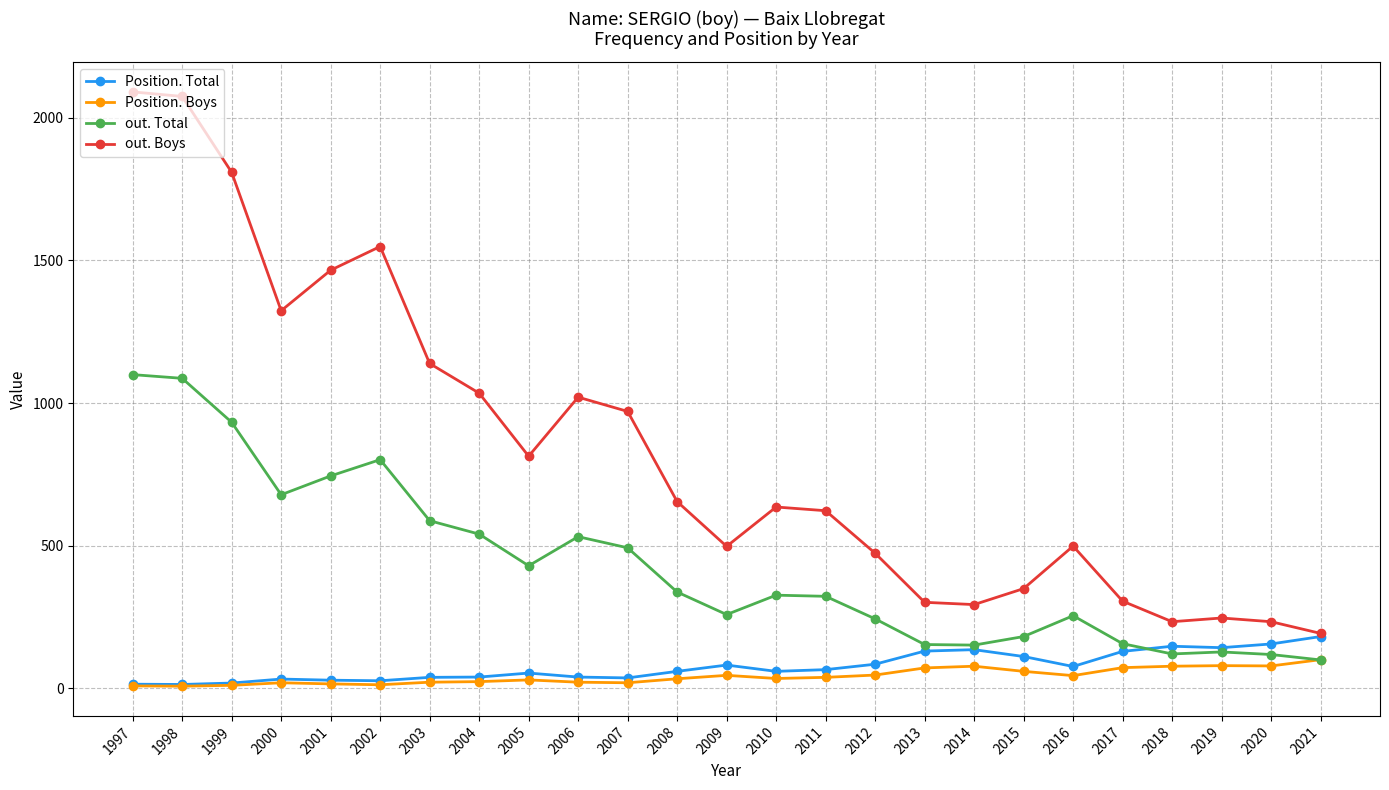

The out. Total series shows 182 at 2015. True or false?

True